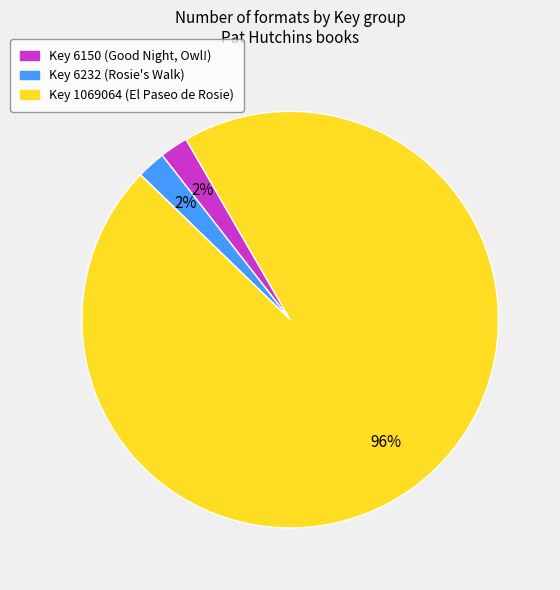

Does any single category account for the majority?

Yes